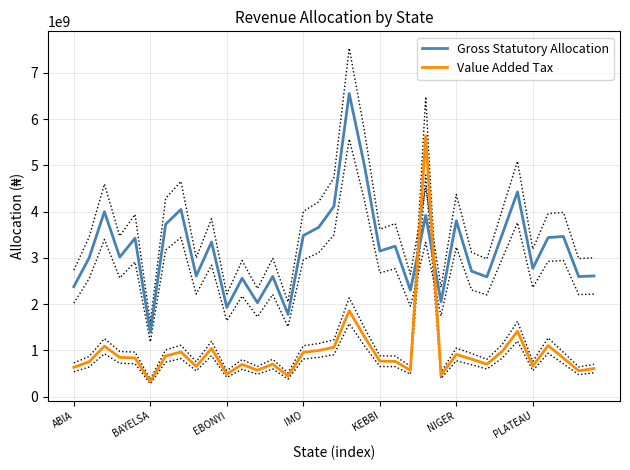

True or false: Value Added Tax has a value of 913564288.0 at NIGER.

True